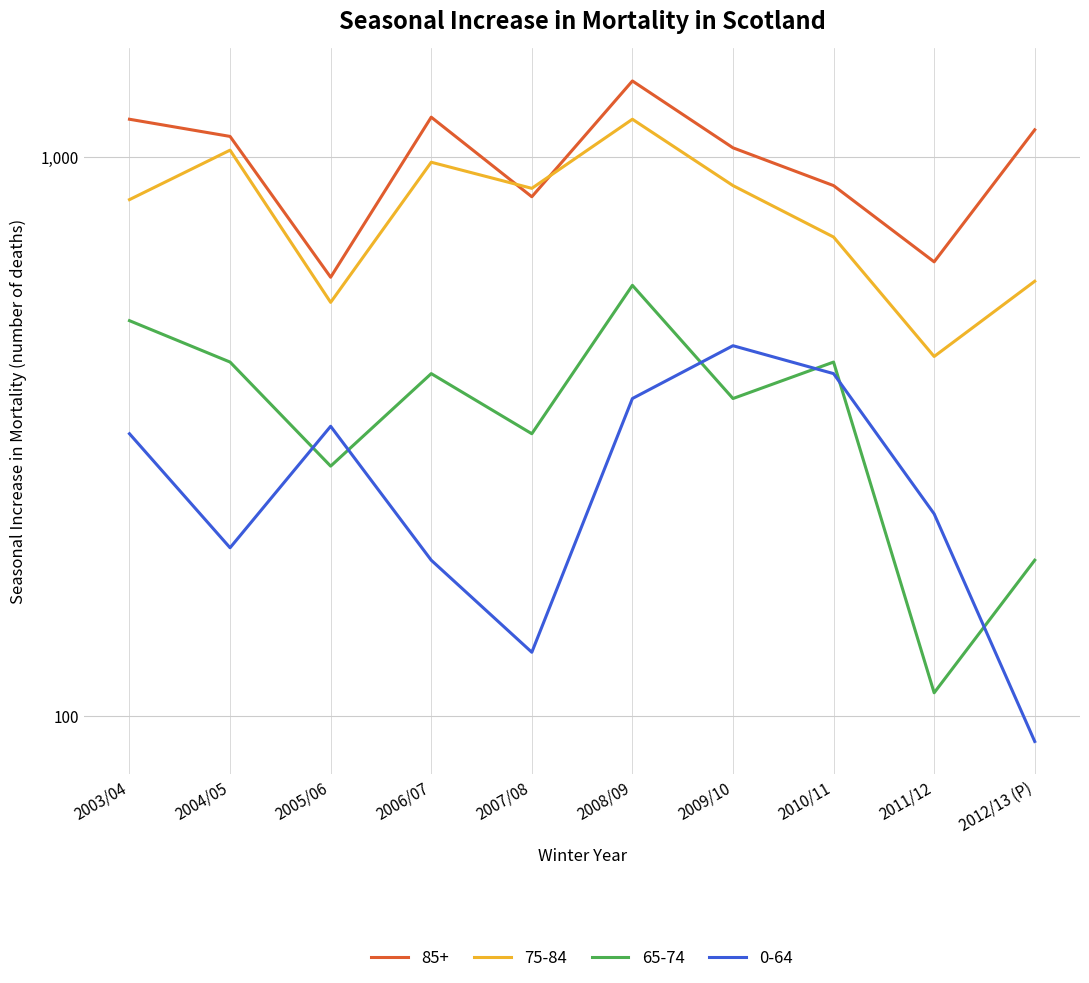

Is this an area chart (filled region under the line)?

No